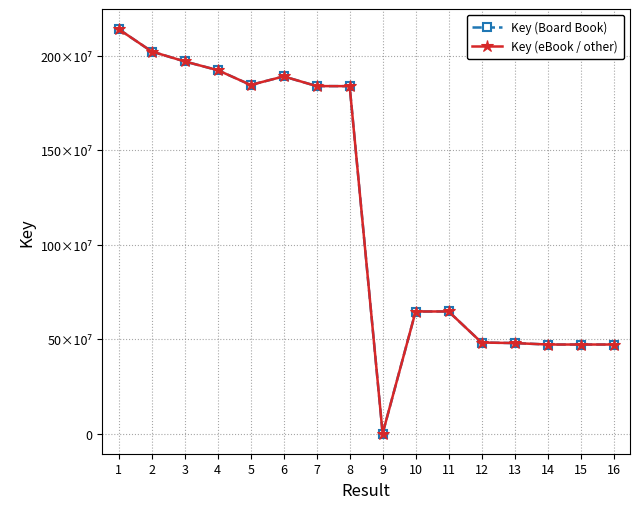

At which category is the sum across all series the highest?

1